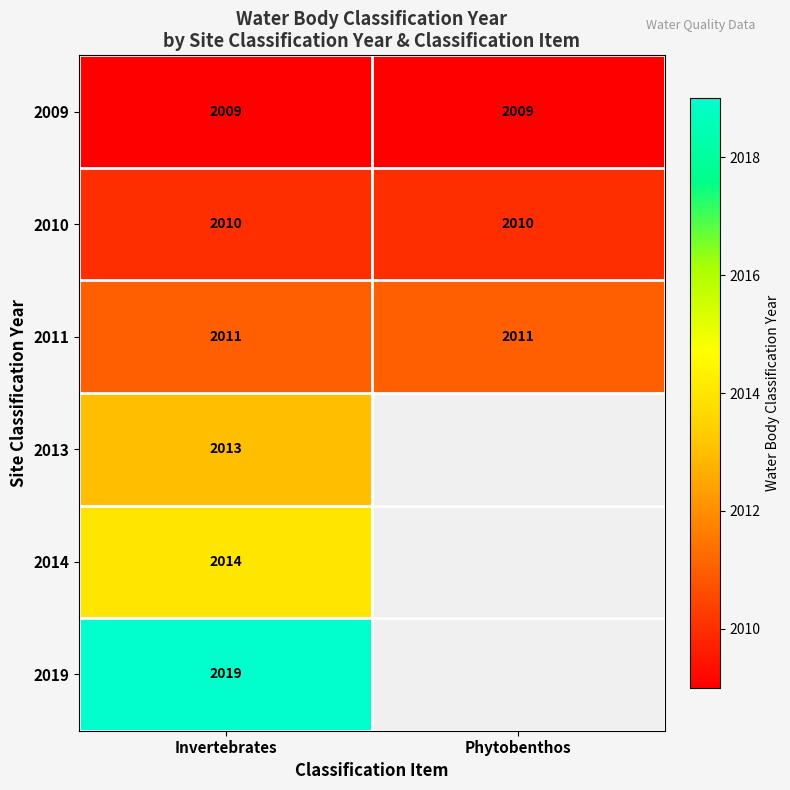

What is the total value across all series at Invertebrates?

12076